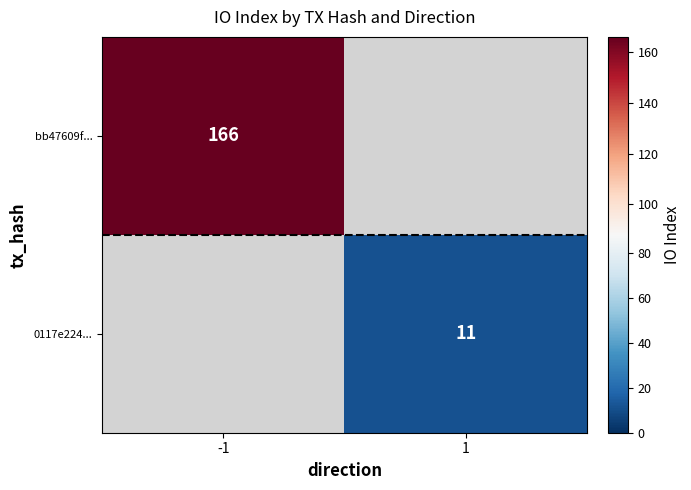

Is the value of bb47609f... at -1 greater than the value of 0117e224... at 1?

Yes